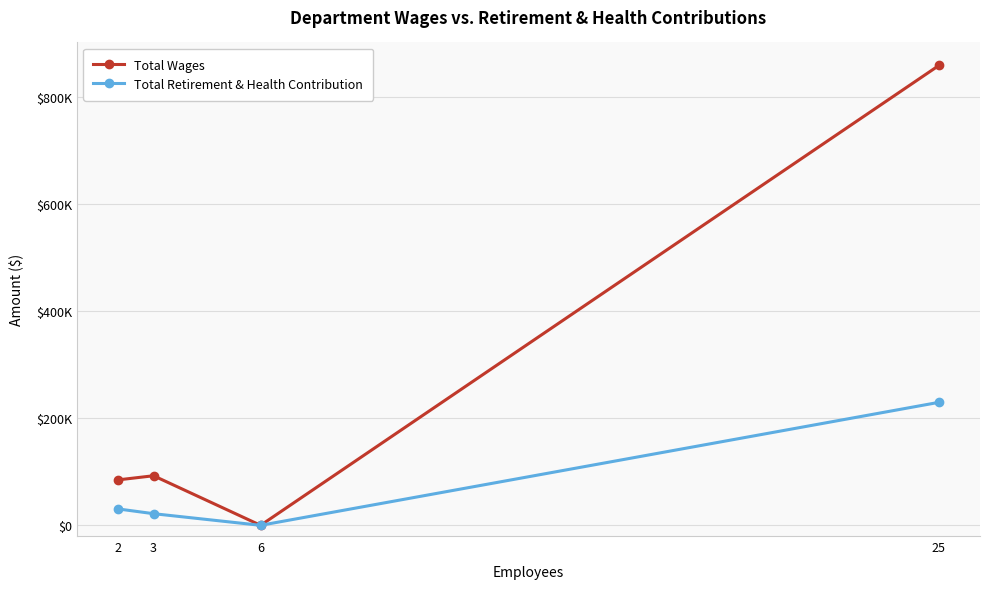

True or false: Total Wages and Total Retirement & Health Contribution intersect in this chart.

False